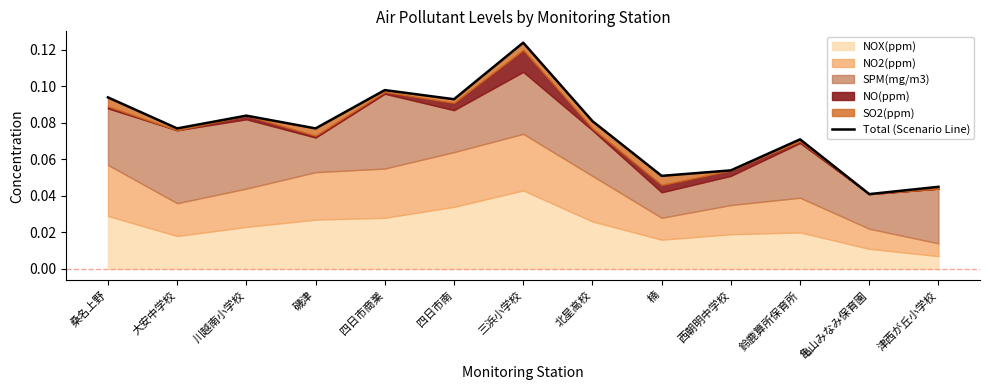

Which category has the lowest value across all series?

亀山みなみ保育園